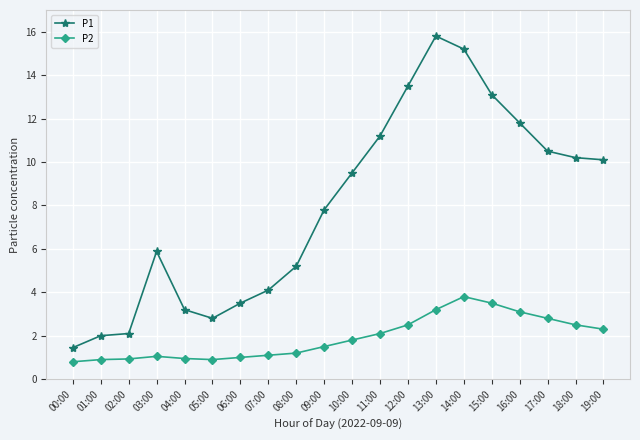

What is the sum of the P2 values at 03:00 and 01:00?

2.0